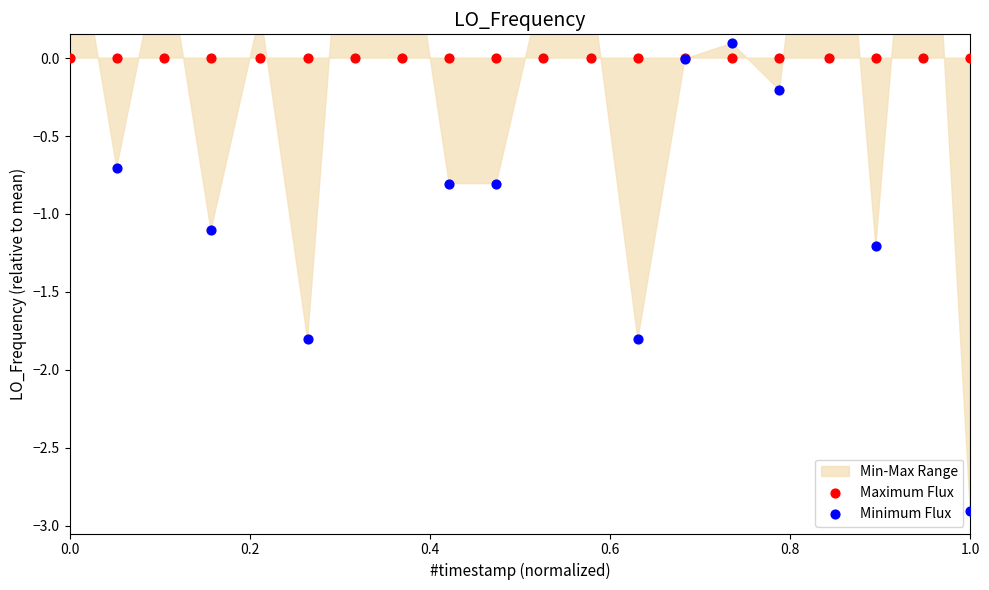

Is the value of Maximum Flux at 14 greater than the value of Minimum Flux at 0.6?

Yes